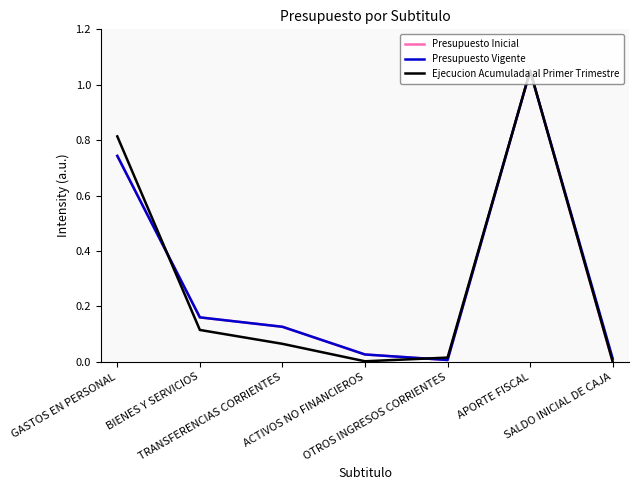

The value of Presupuesto Vigente at SALDO INICIAL DE CAJA is 0.0. True or false?

True